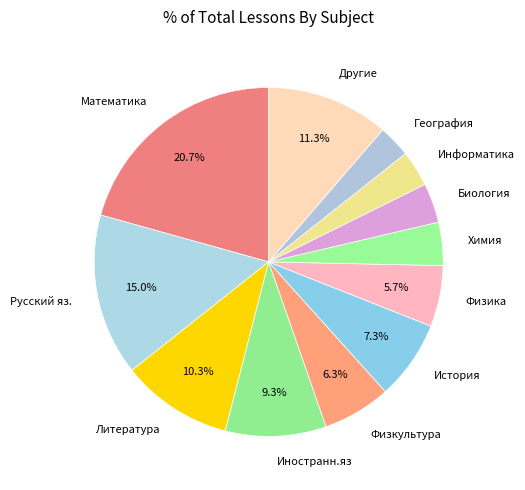

How many segments does this pie chart have?

12